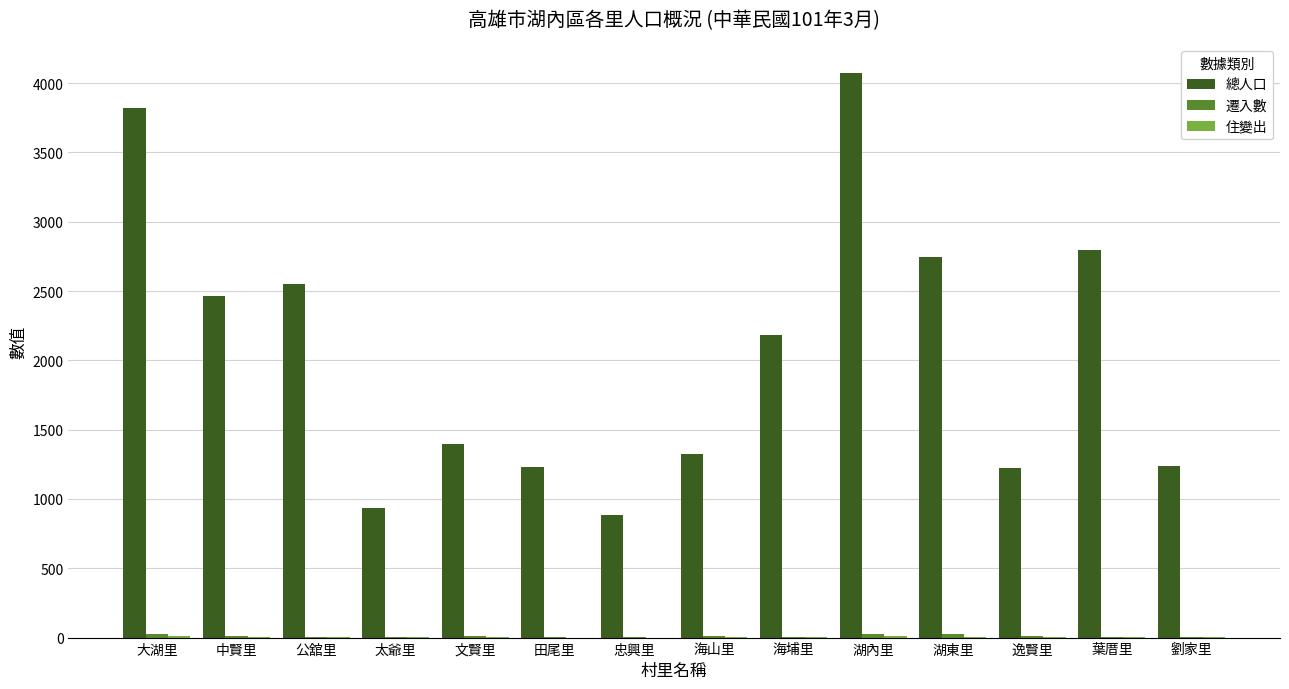

How many groups of bars are there?

14